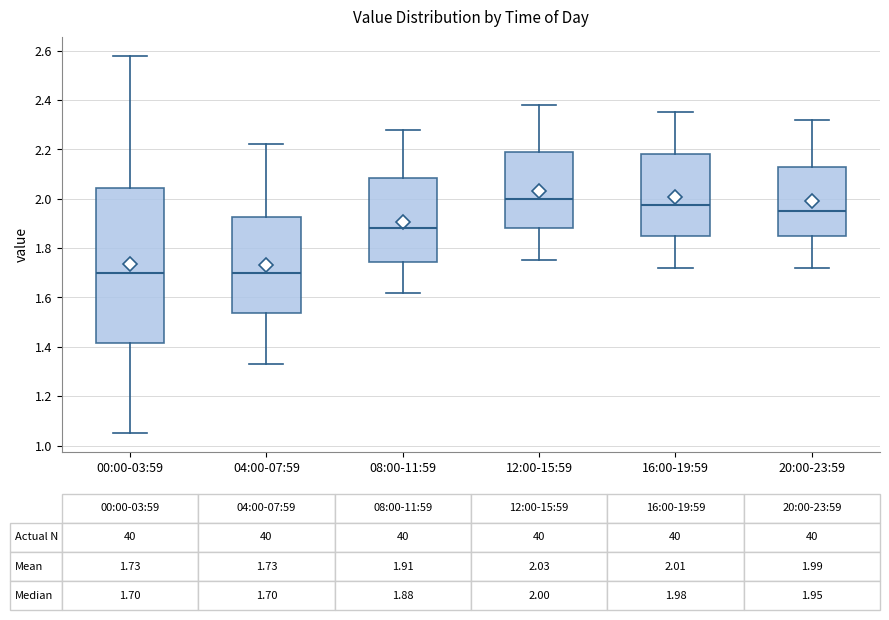

Comparing the boxes themselves (not the whiskers), which one is the tallest?

00:00-03:59